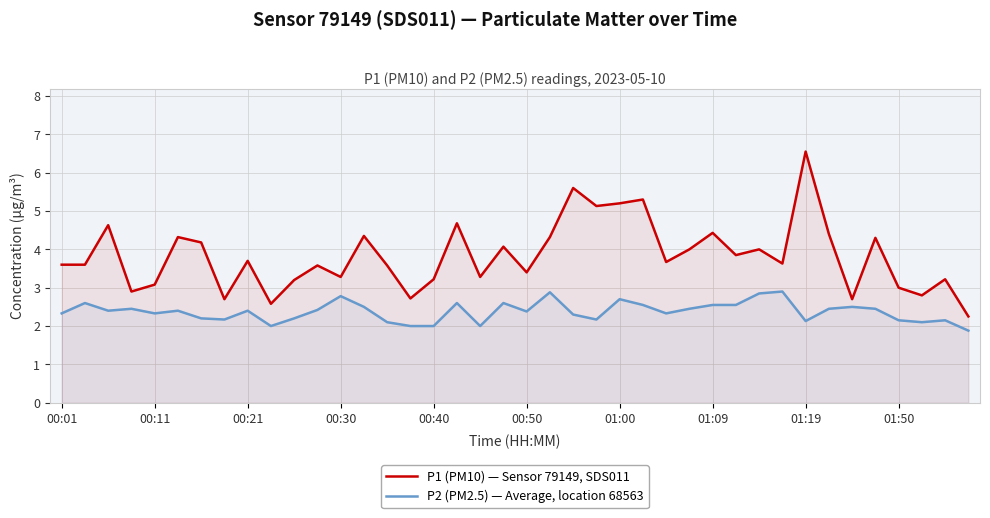

What is the difference between the highest and lowest values at 15?

0.7